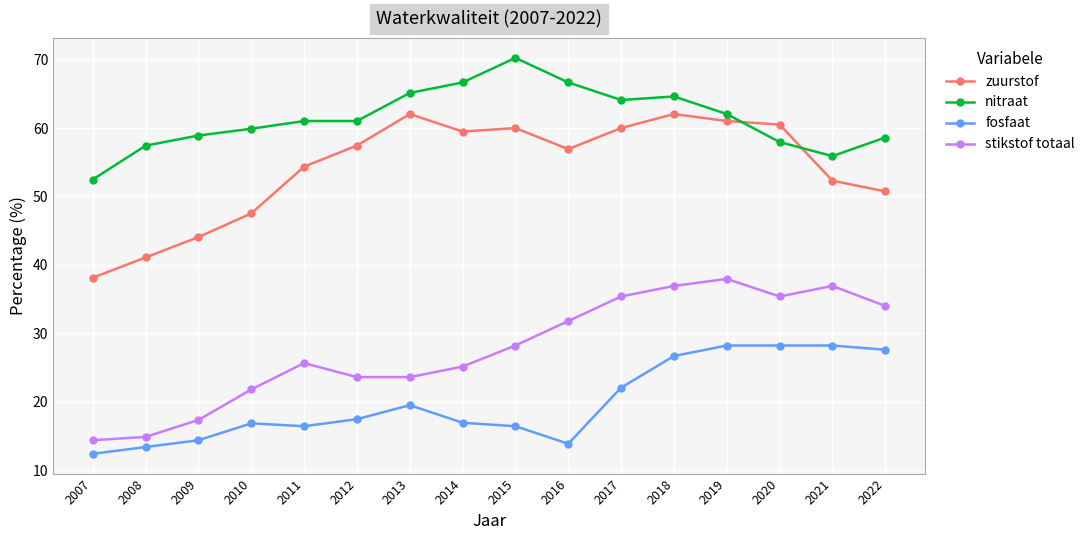

Is it true that stikstof totaal equals 34.0 at 2022?

True